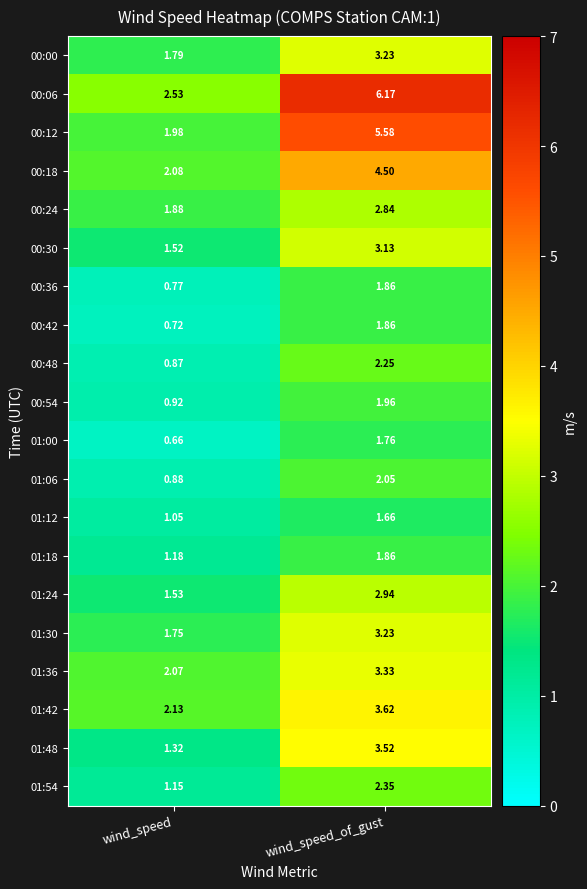

Where is 01:06 nearest to the value 1?

wind_speed